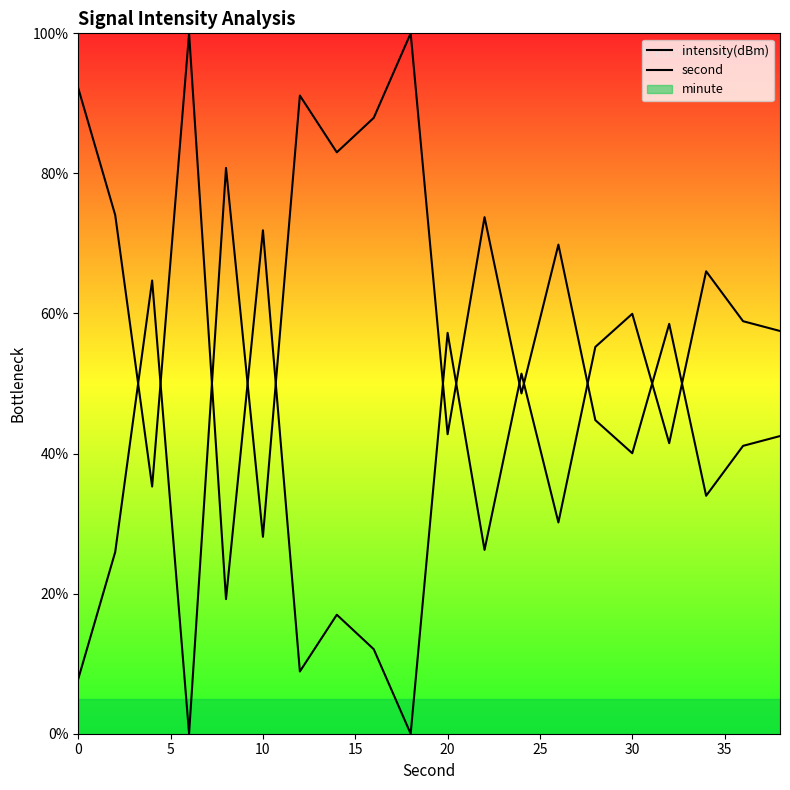

Which series has the largest total across all categories?

intensity(dBm)